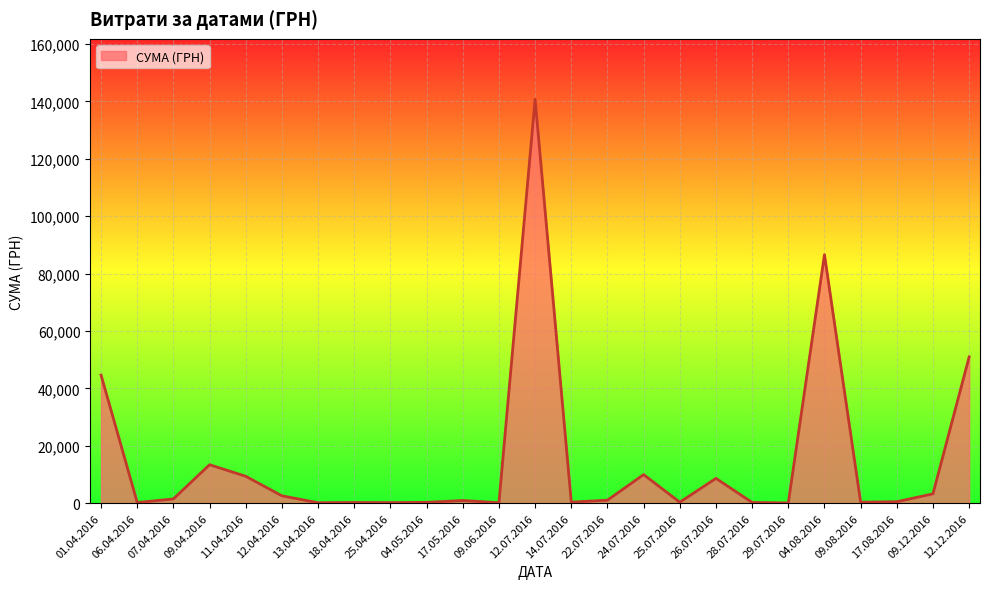

At which label is the value closest to 70401?

04.08.2016